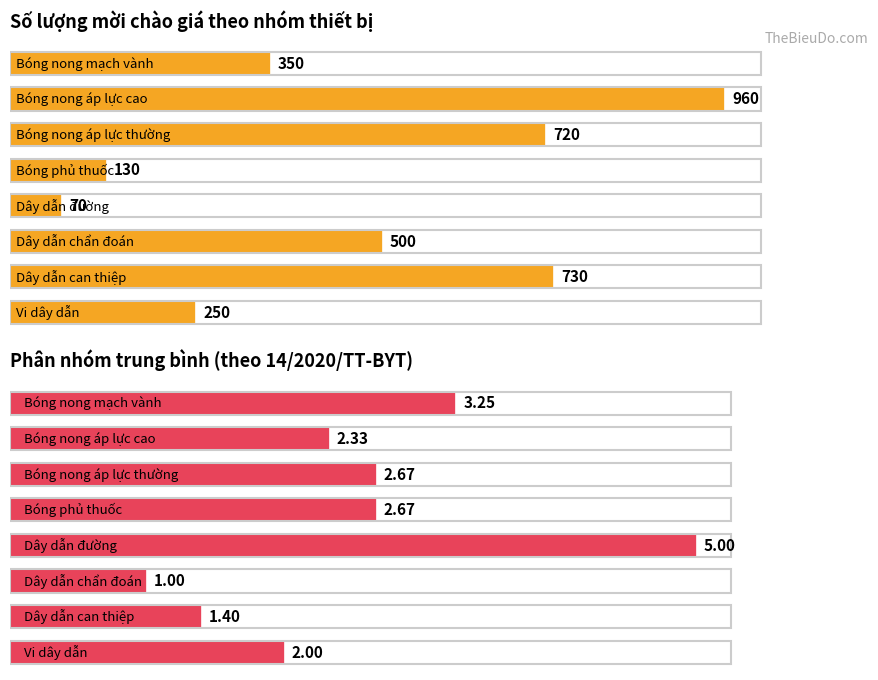

What are all the series names shown in the legend?

Số lượng mời chào giá, Phân nhóm